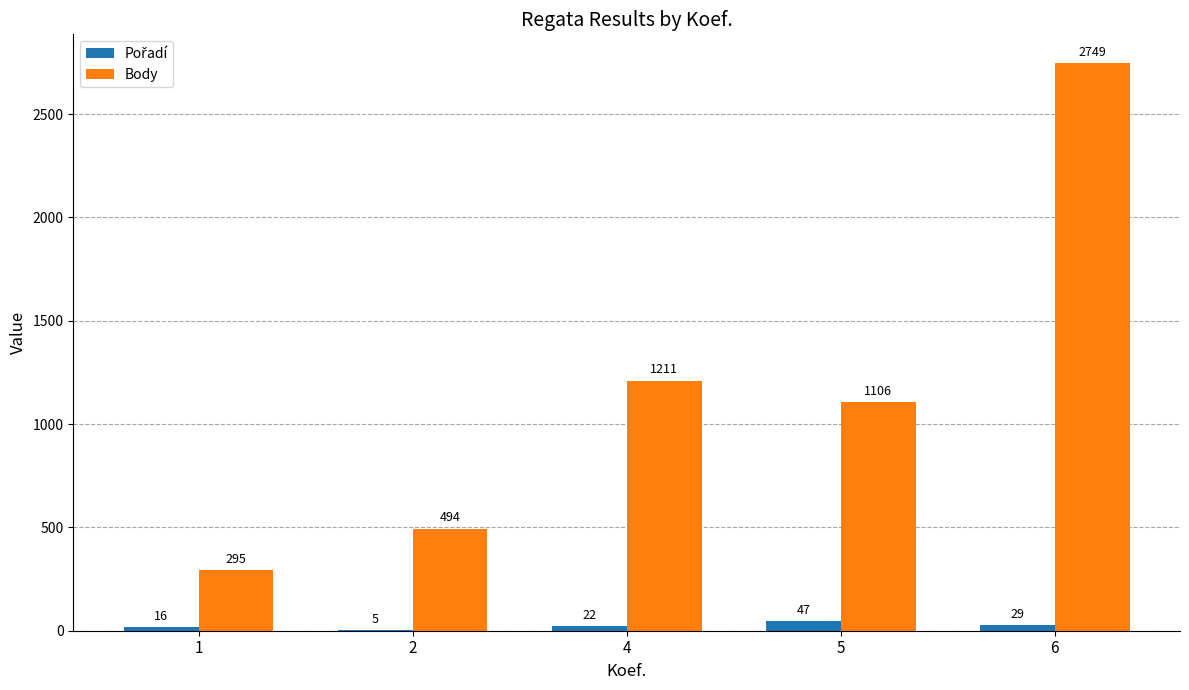

Are the bars horizontal?

No